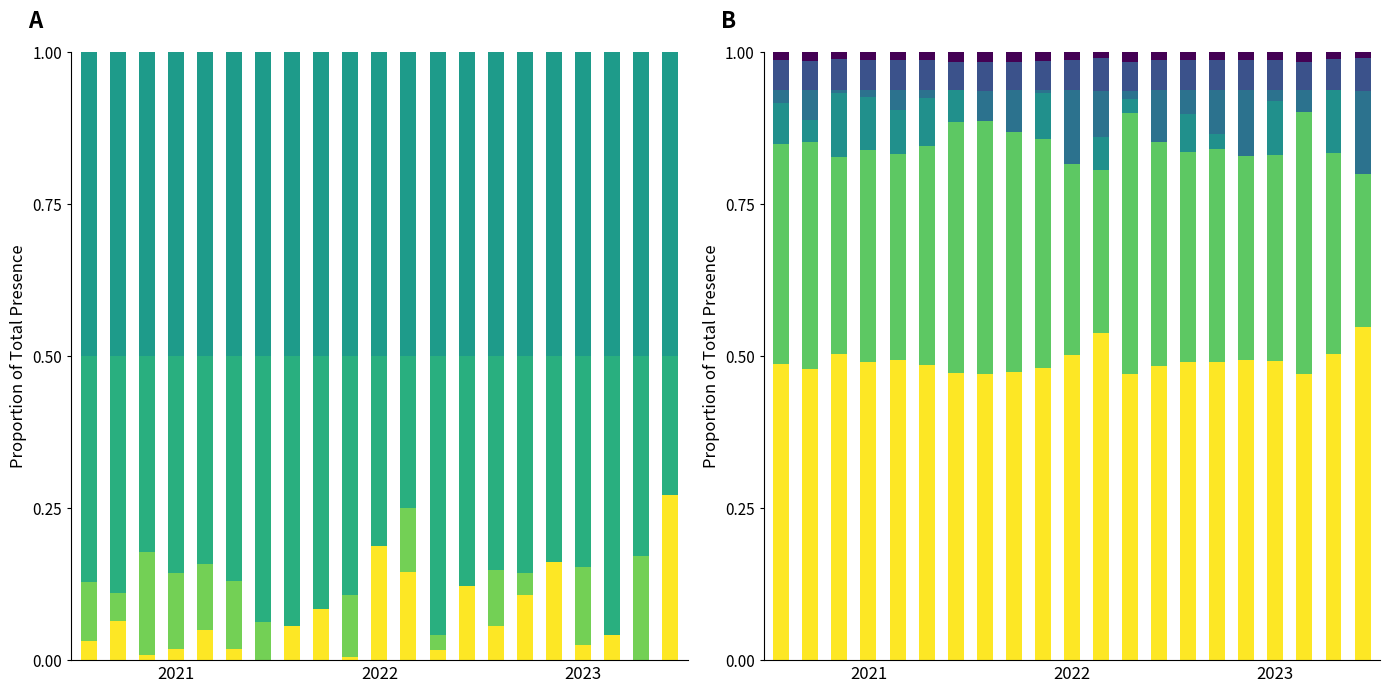

How many bars are there in each group?

6